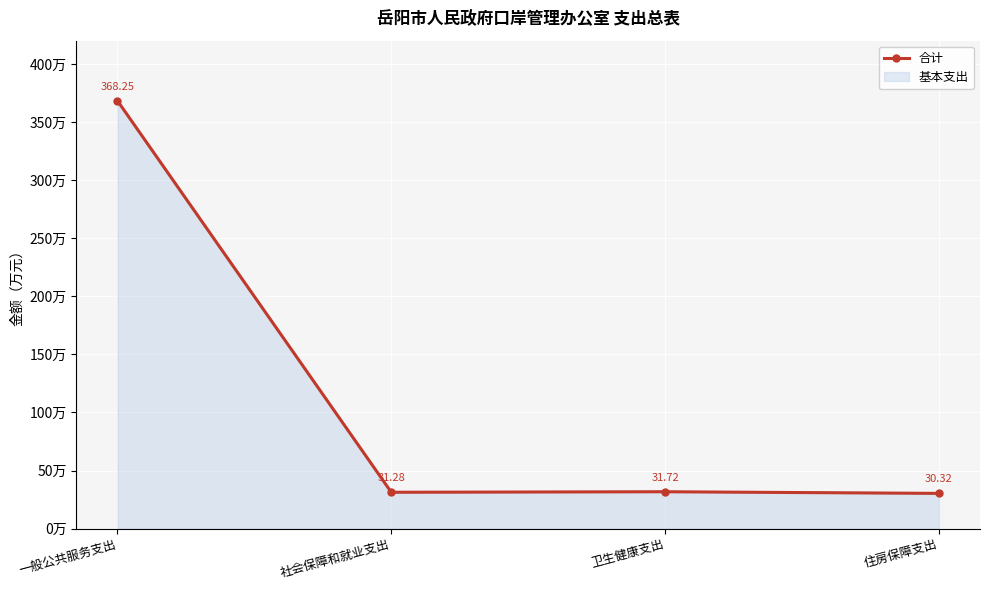

True or false: the data shows 145.2 at 一般公共服务支出.

False